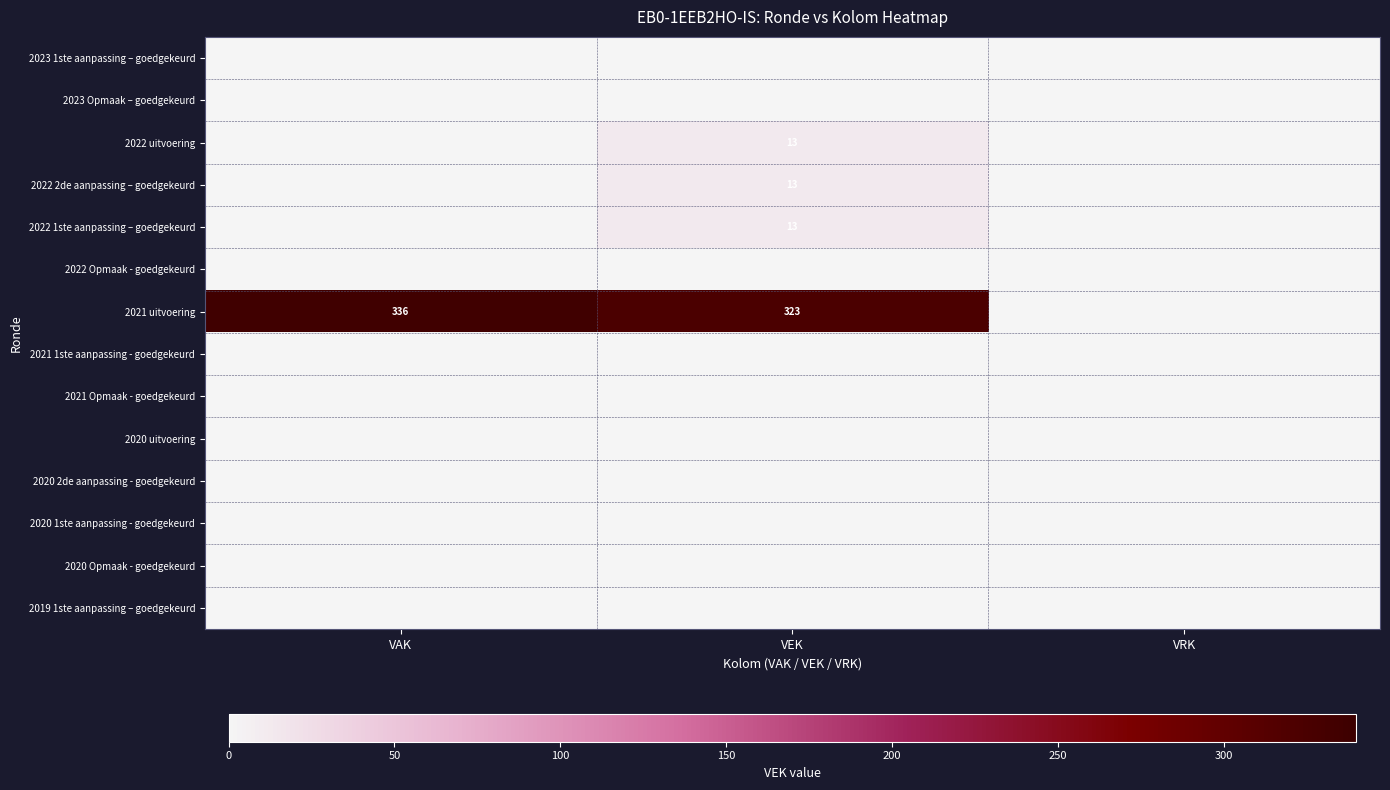

Which category has the highest value across all series?

VAK